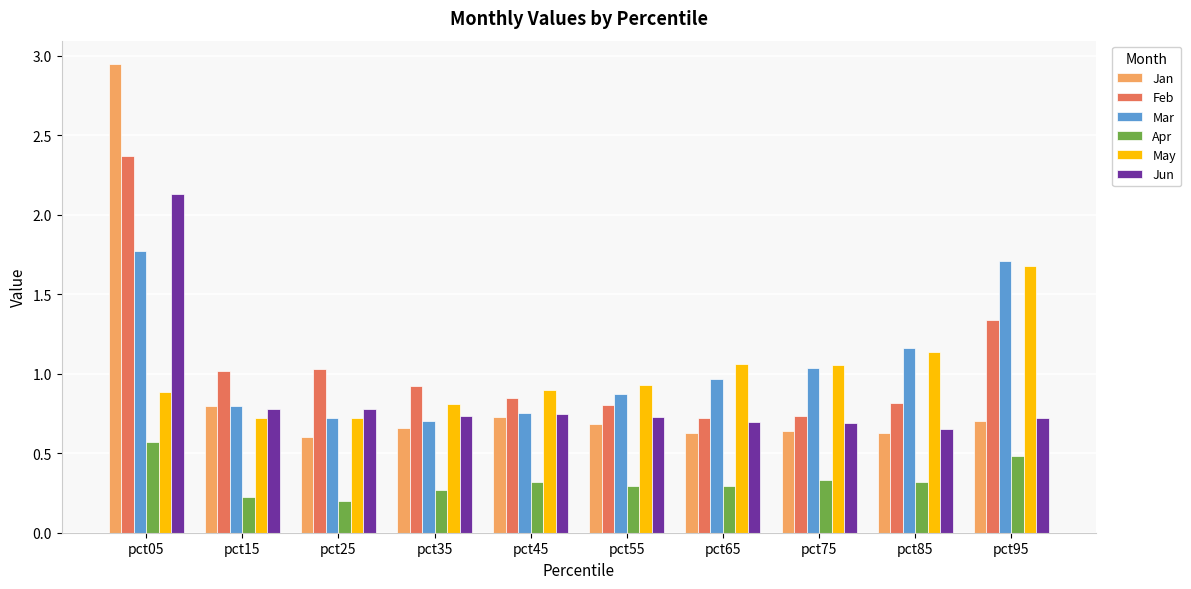

Count the number of data series in this chart.

6